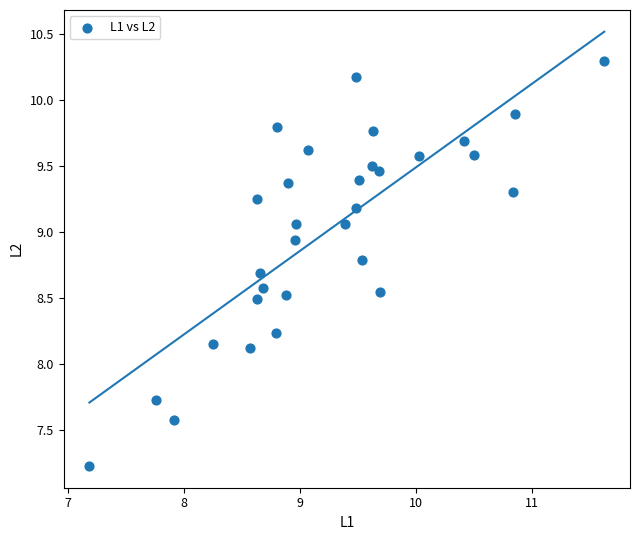

What is the range of X values (max minus min)?

4.4